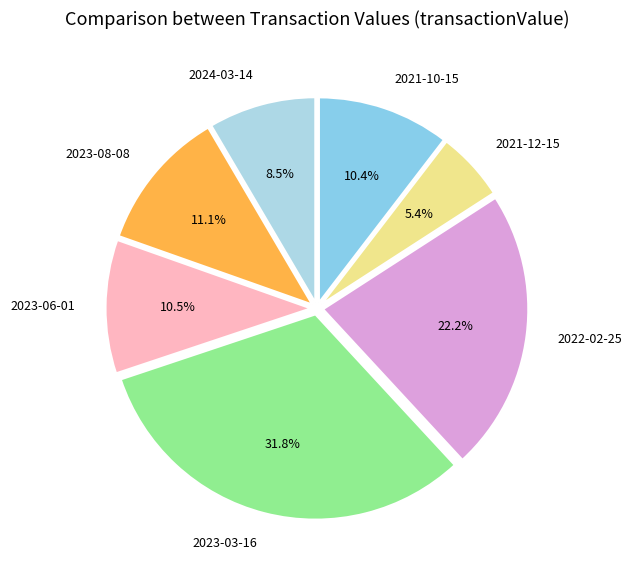

How much of the chart is everything except 2021-12-15?

94.6%